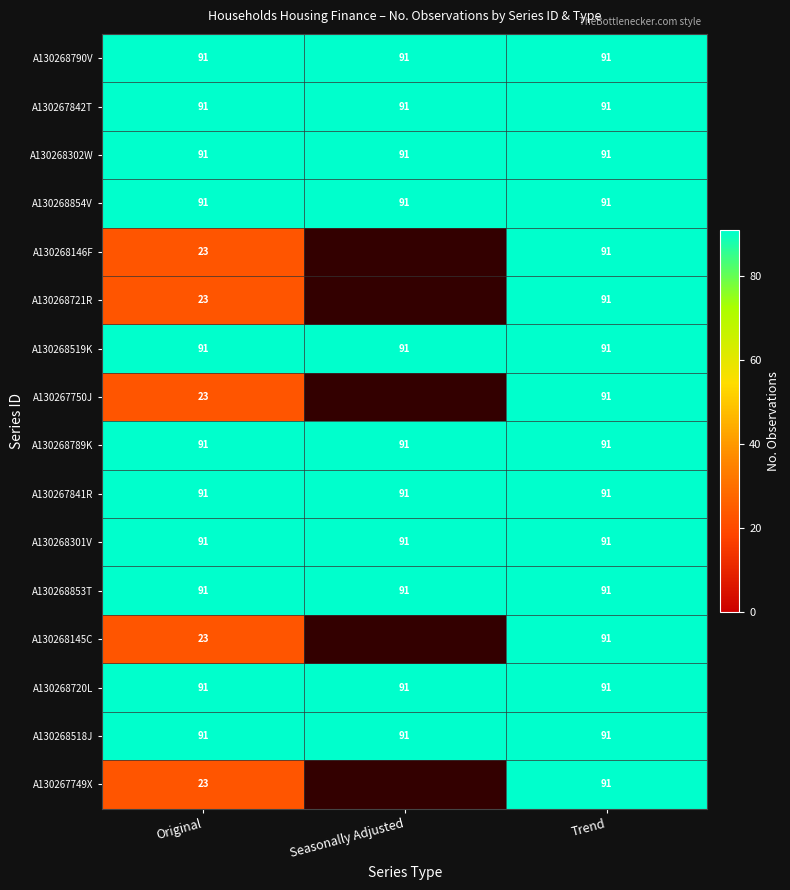

True or false: A130268790V has a value of 91 at Seasonally Adjusted.

True